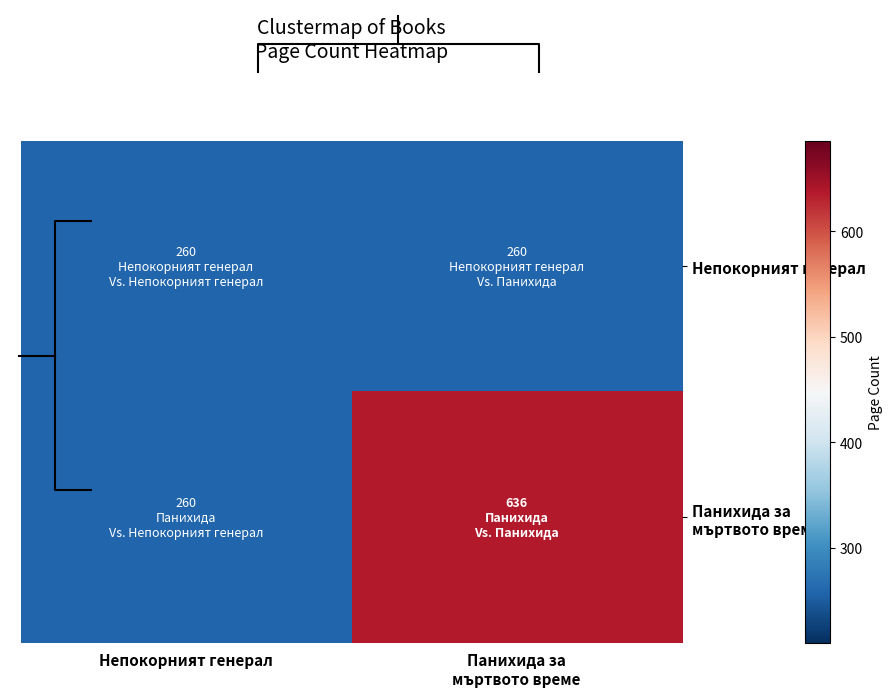

What is the spread (max minus min) of values at Панихида за
мъртвото време?

376